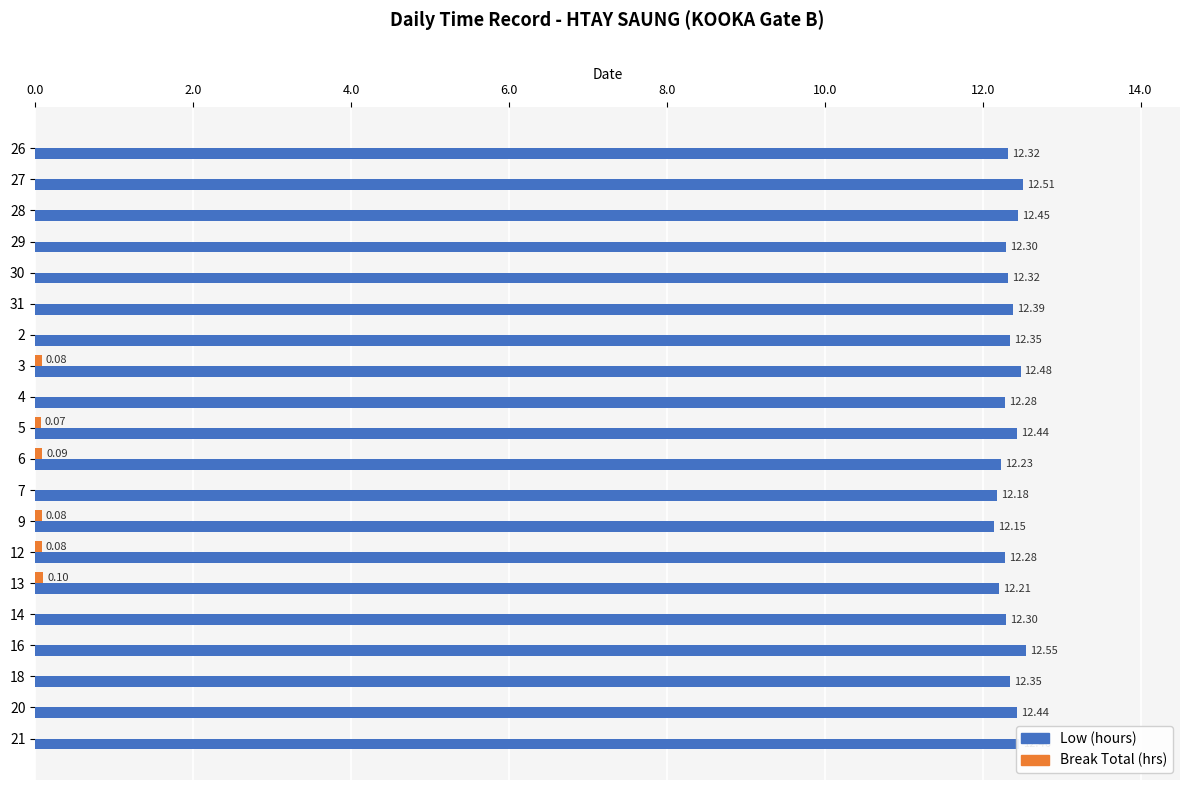

What is the total value across all series at 31?

12.4